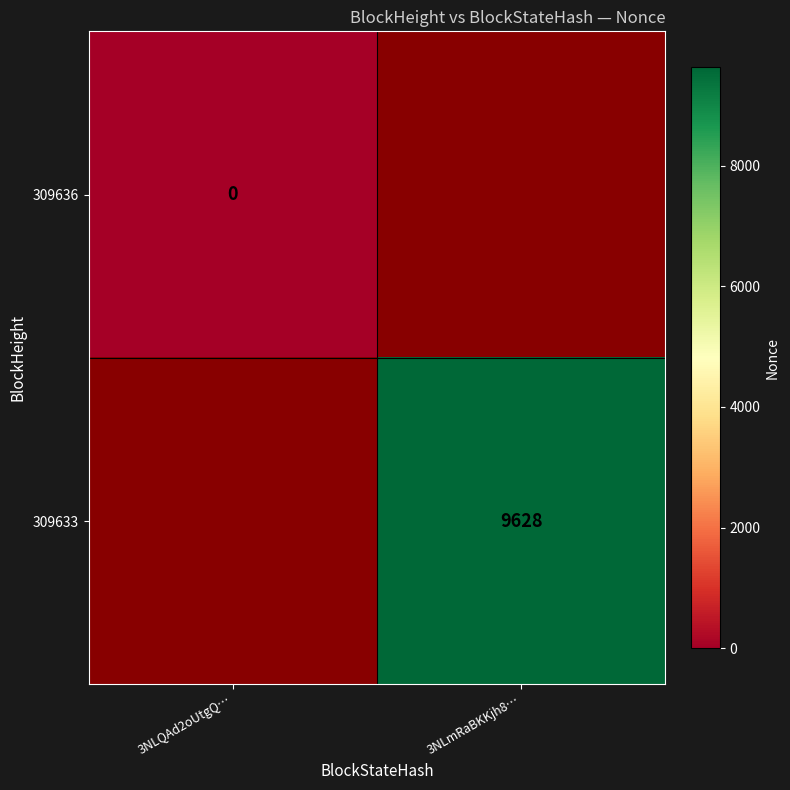

Is the value of 309633 at 3NLmRaBKKjh8… greater than the value of 309636 at 3NLQAd2oUtgQ…?

Yes